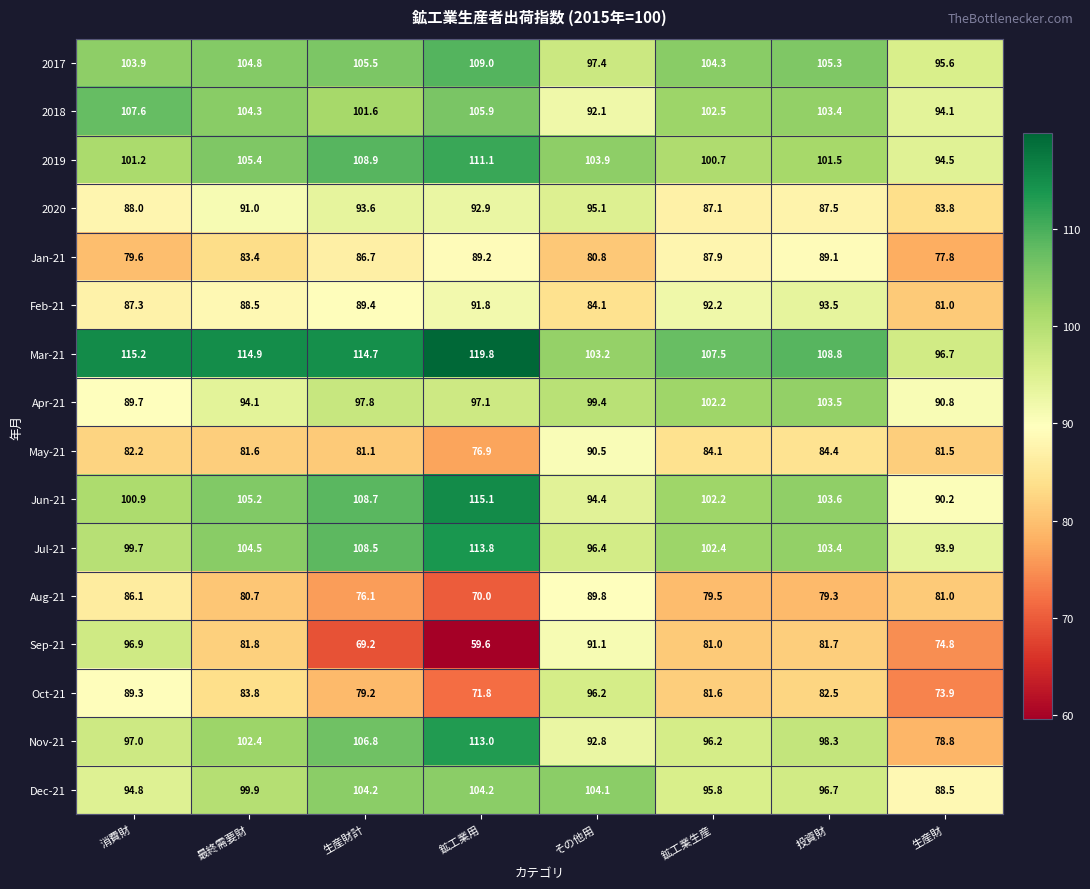

At which label does Dec-21 first exceed 99?

最終需要財